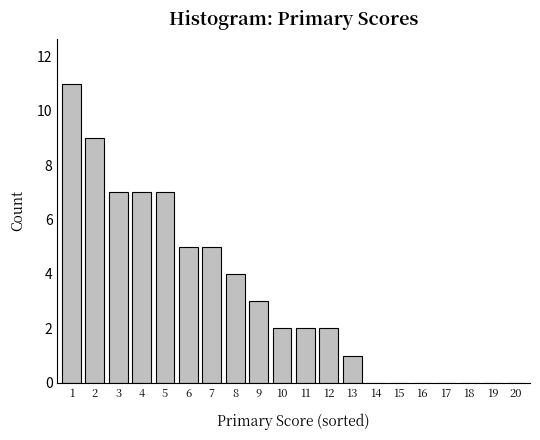

Reading right to left, extract all data points from this chart.

20=0	19=0	18=0	17=0	16=0	15=0	14=0	13=1	12=2	11=2	10=2	9=3	8=4	7=5	6=5	5=7	4=7	3=7	2=9	1=11